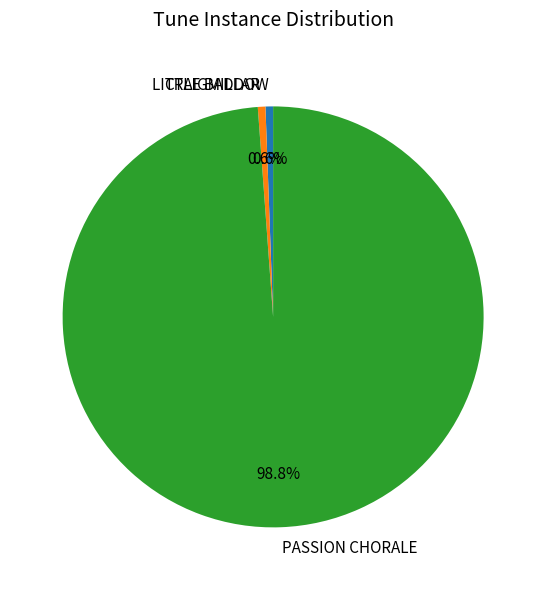

Combined, what portion of the pie is LITTLE BADDOW and CRAIGMILLAR?

1.2%